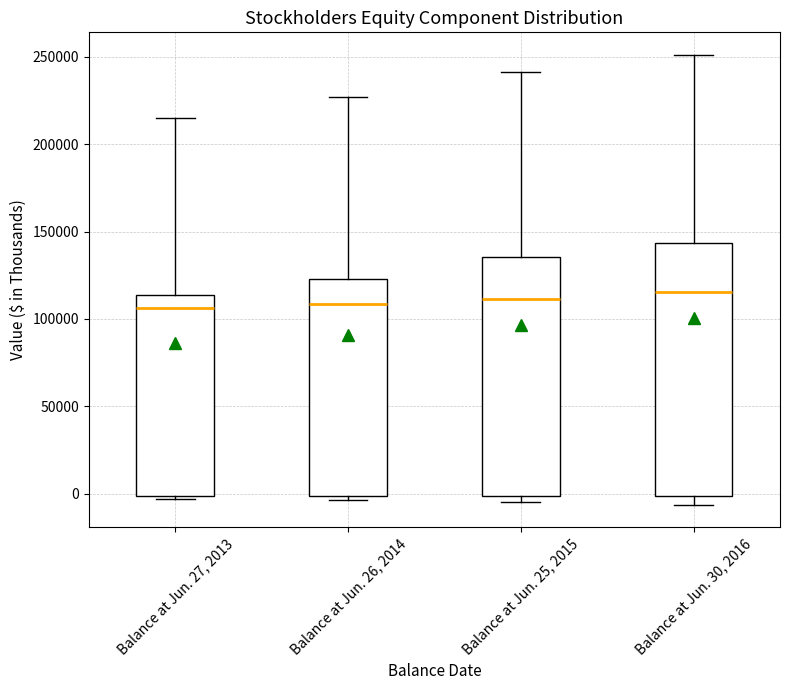

Where does the median line of the box for Balance at Jun. 27, 2013 sit on the y-axis? The values are not printed on the chart, so give them approximately, as read against the axis.

105000